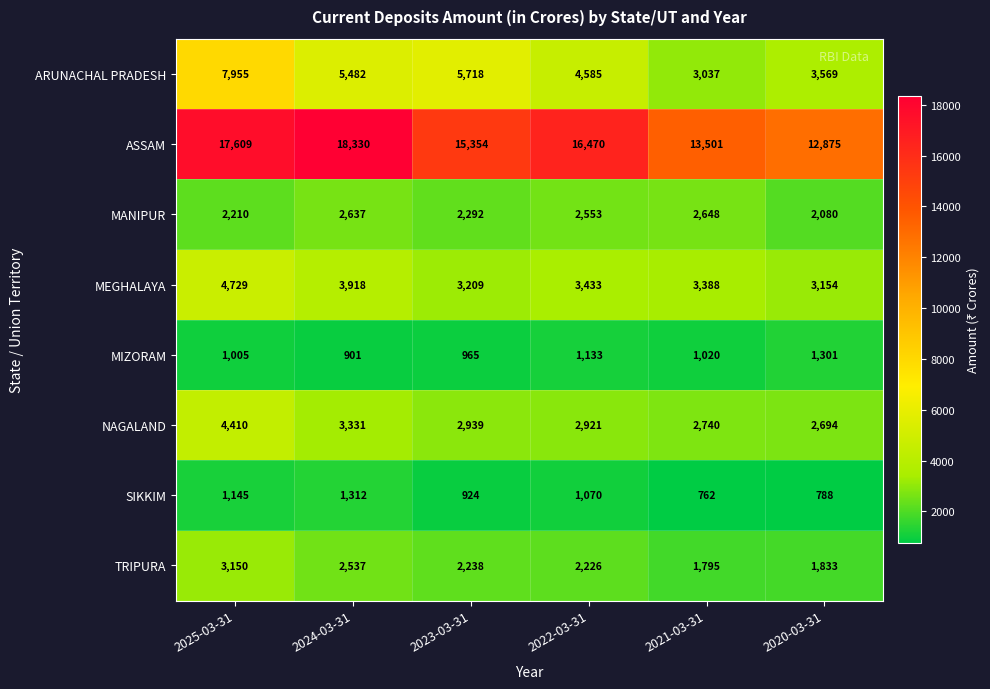

Which category has the highest value across all series?

2024-03-31